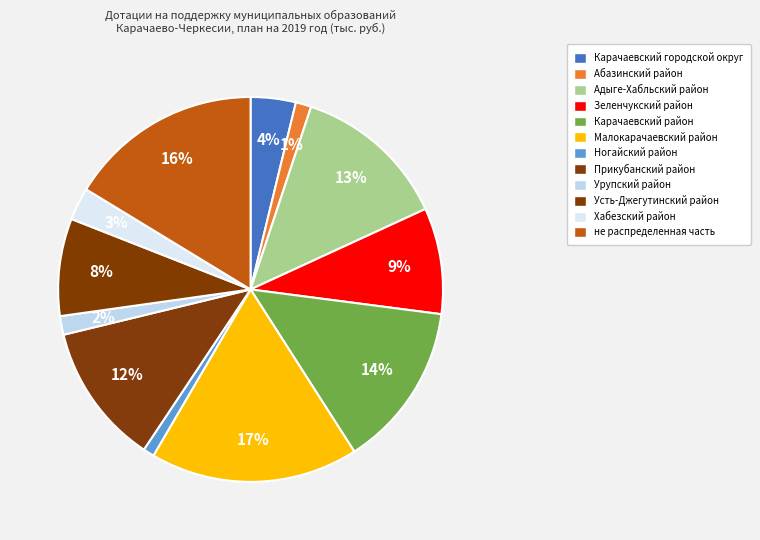

How many segments does this pie chart have?

12